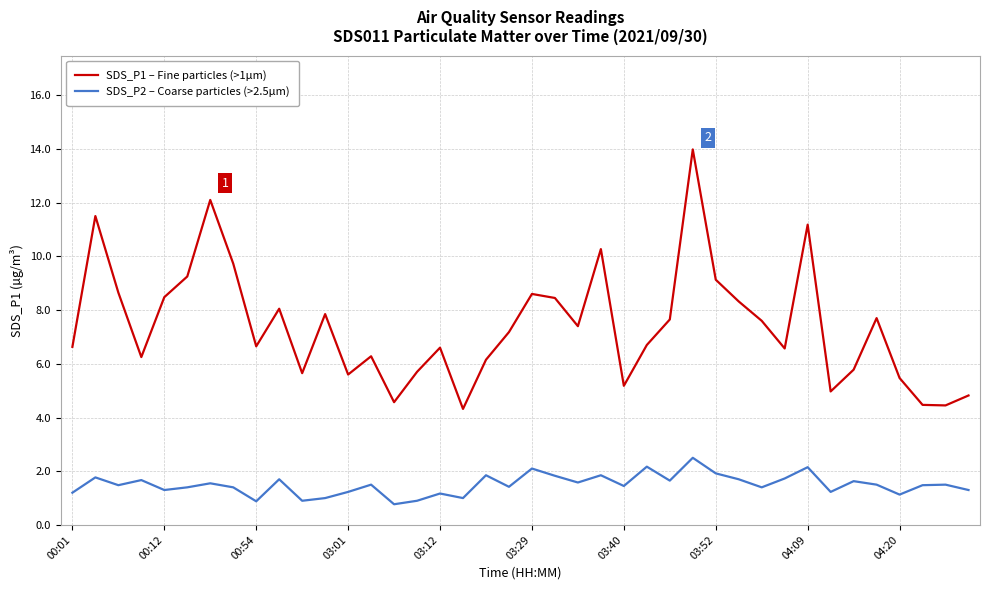

Does the chart display data point markers on the line(s)?

No